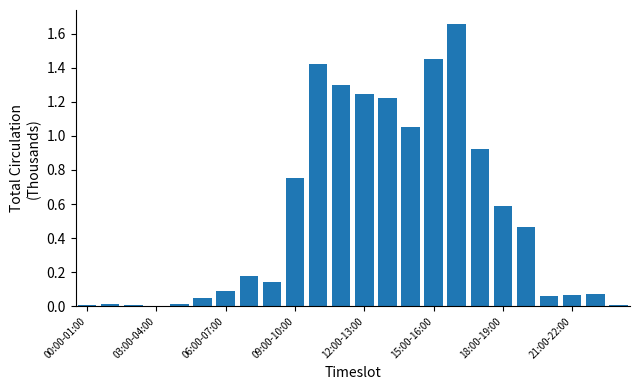

What is the sum of all values?

12.8